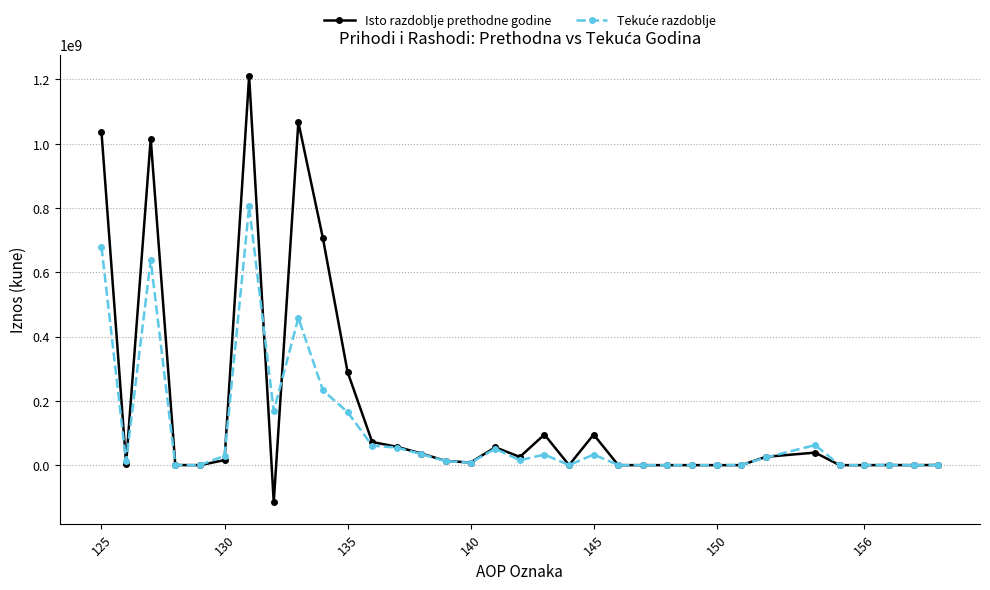

How many data points does each series have?

34